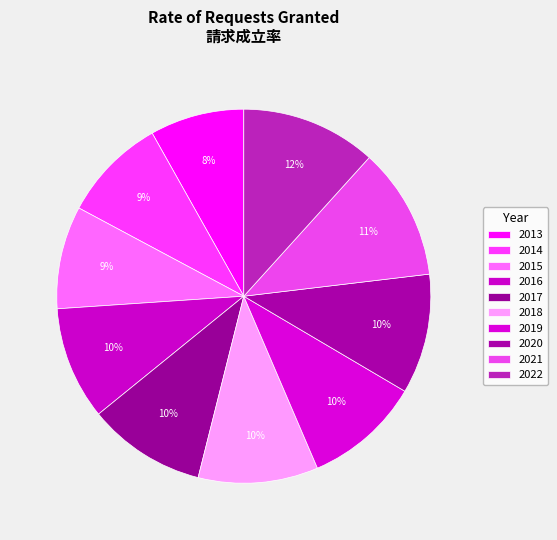

How much of the chart is everything except 2022?

88.3%